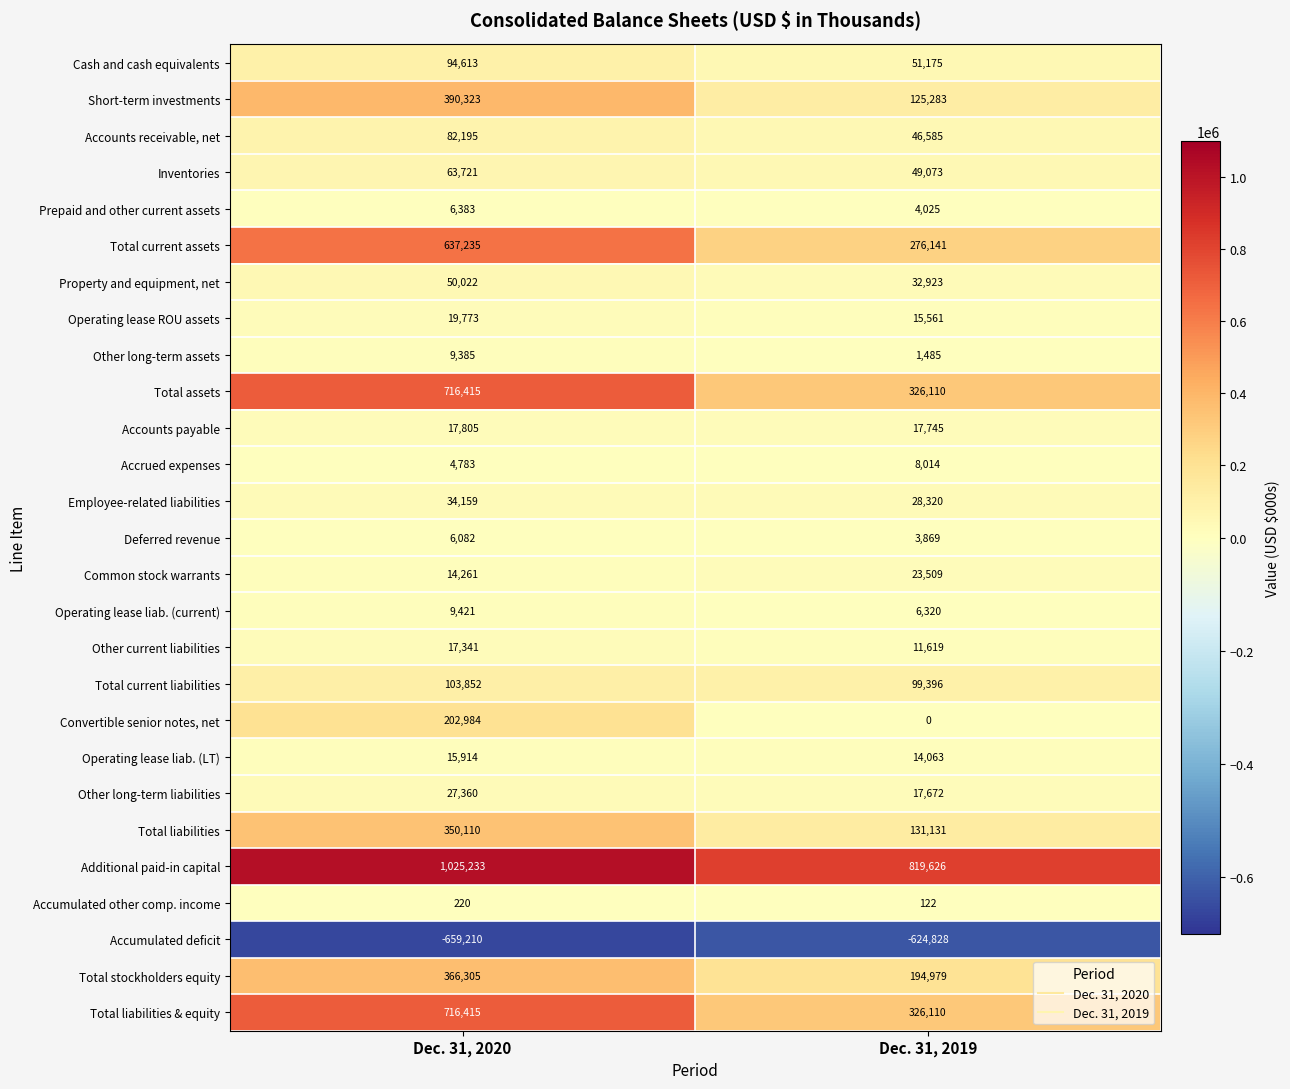

Where is Total liabilities nearest to the value 240620?

Dec. 31, 2019